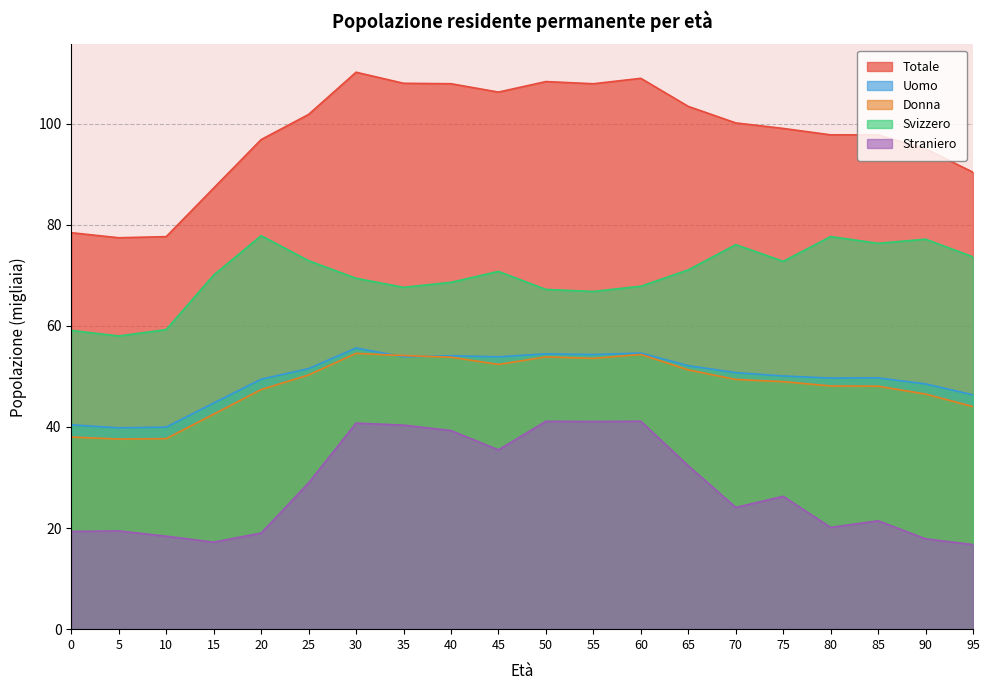

How many data points in Straniero are less than 26?

10